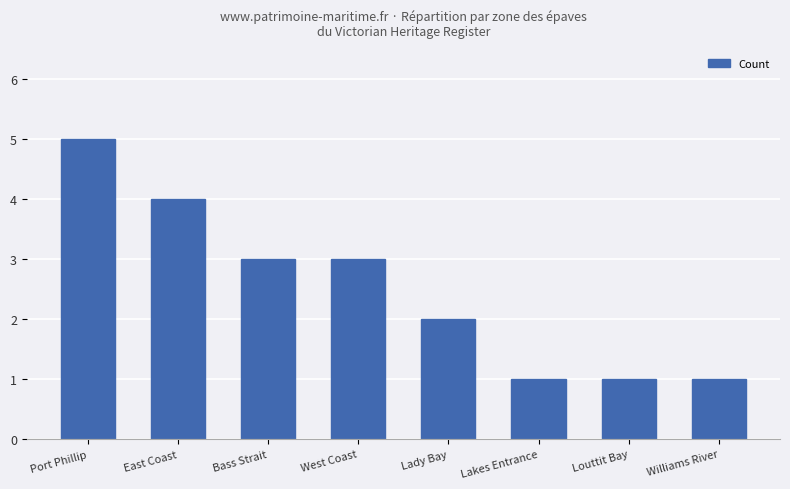

What is the approximate value at Williams River?

1